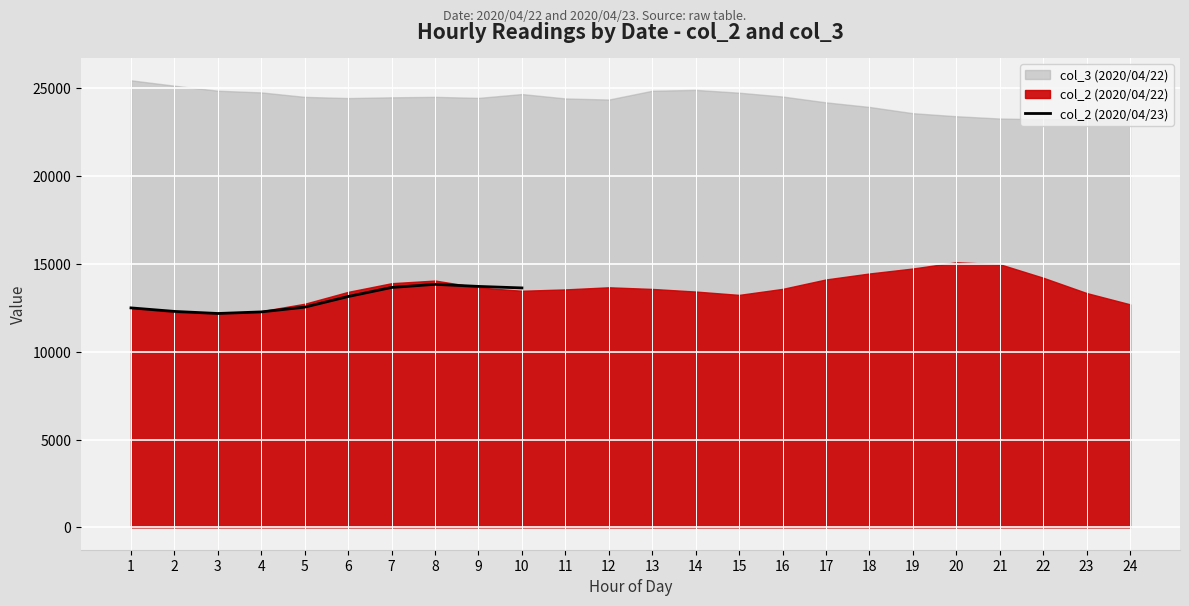

What is the difference between the maximum and minimum values?

1661